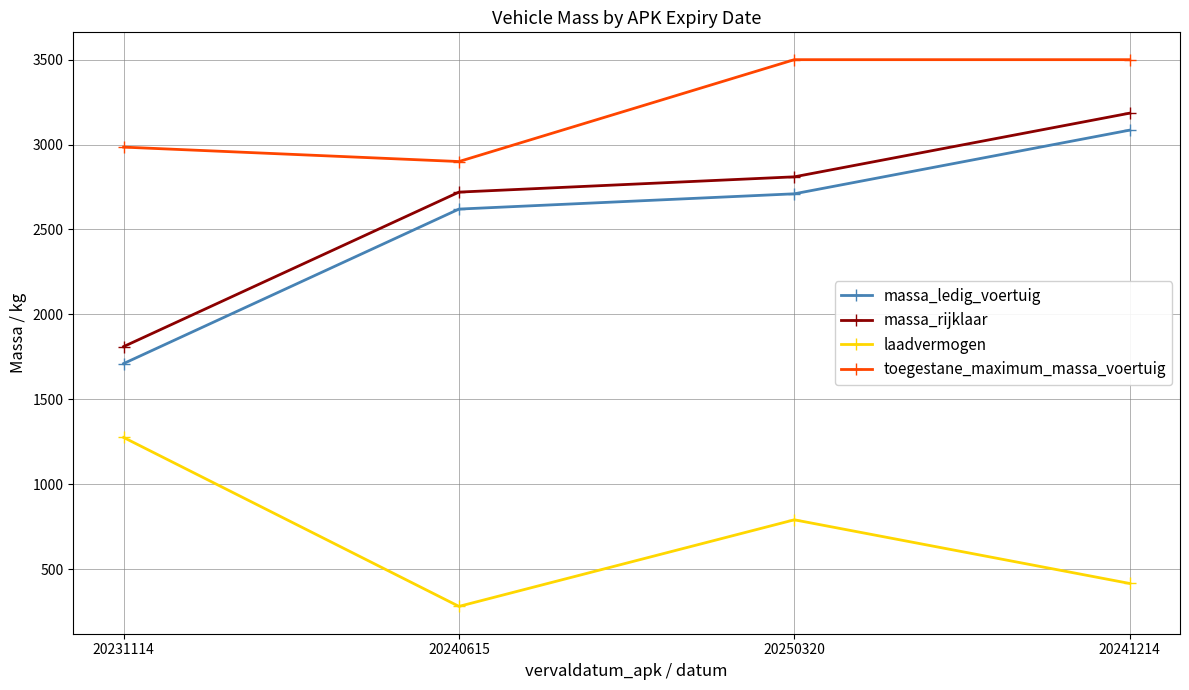

What is the spread (max minus min) of values at 20231114?

1710